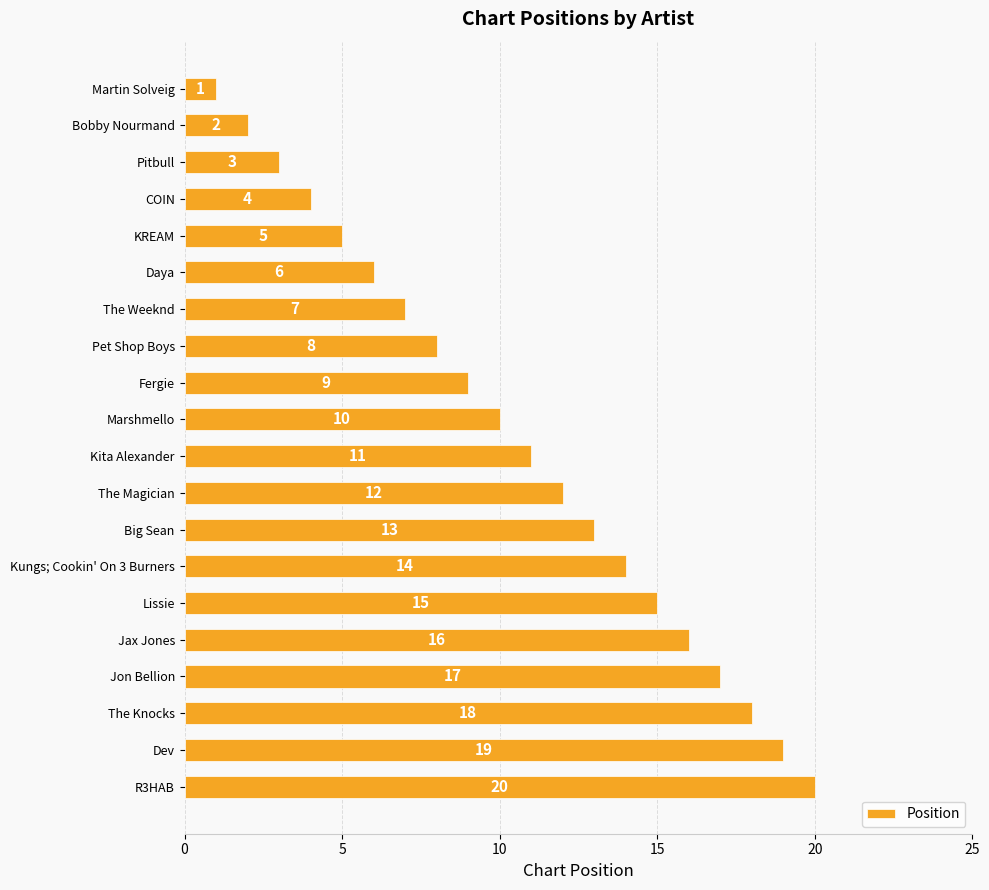

What is the value of the 3rd bar from the top?

3